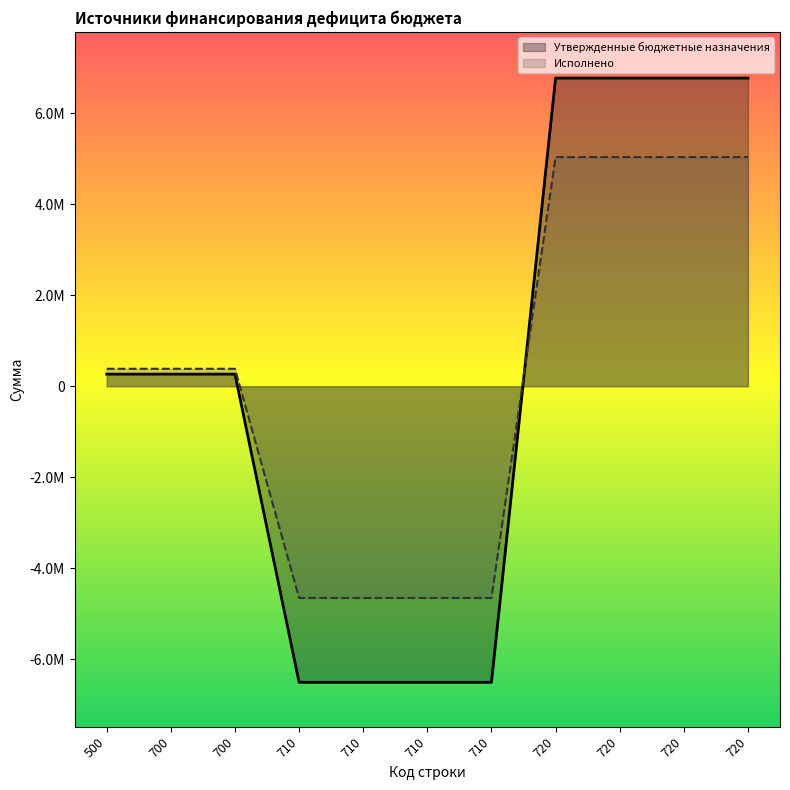

List the labels in order of Утвержденные бюджетные назначения value, largest first.

720, 720, 720, 720, 500, 700, 700, 710, 710, 710, 710